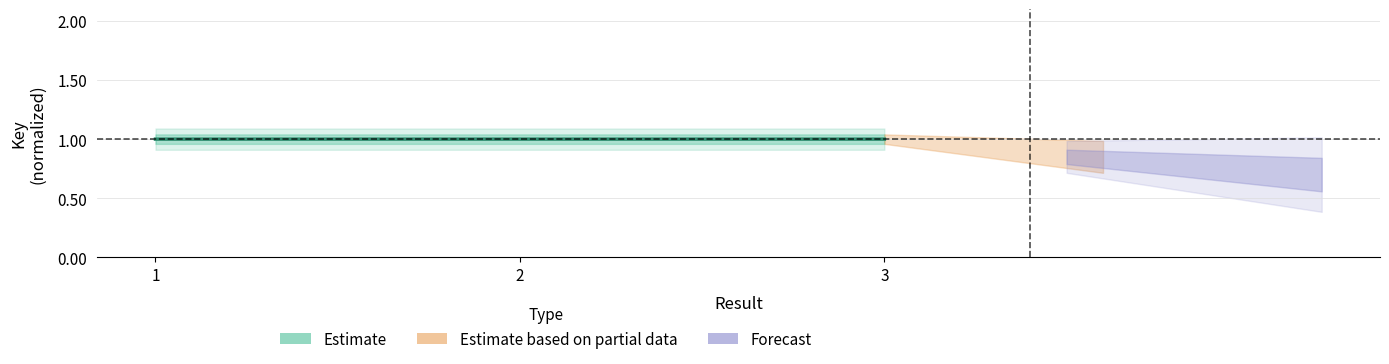

What is the value of the 2nd point from the left?

1.0